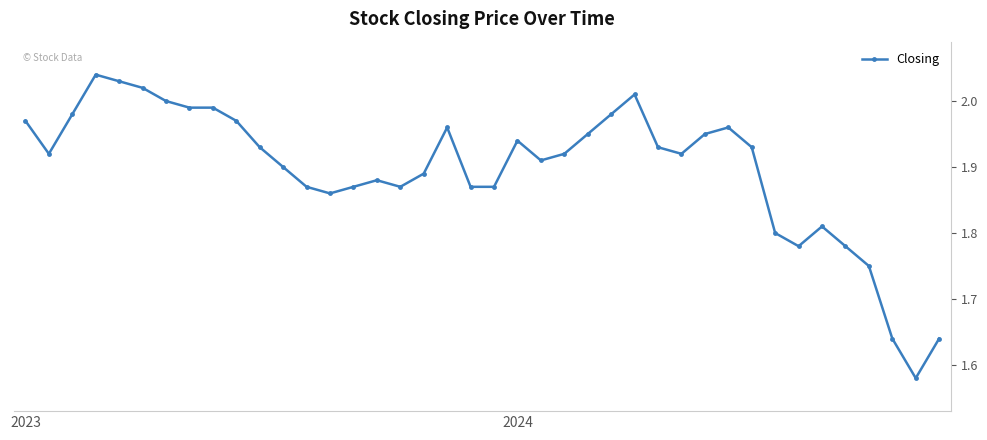

What is the sum of the values at 2023 and 2024?

3.9